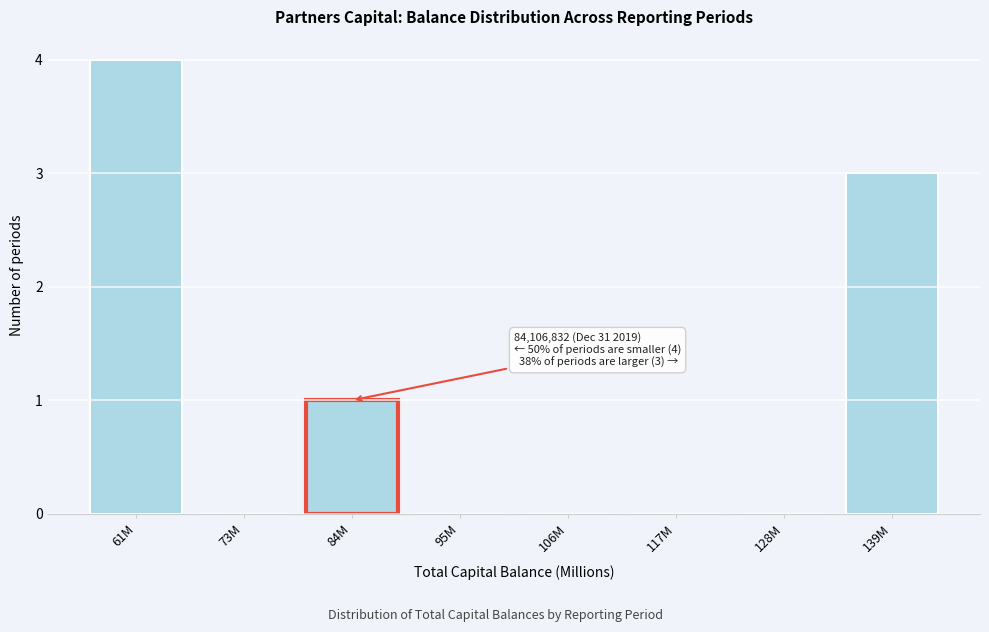

Reading right to left, list all the values displayed in this chart.

139M=3	128M=0	117M=0	106M=0	95M=0	84M=1	73M=0	61M=4